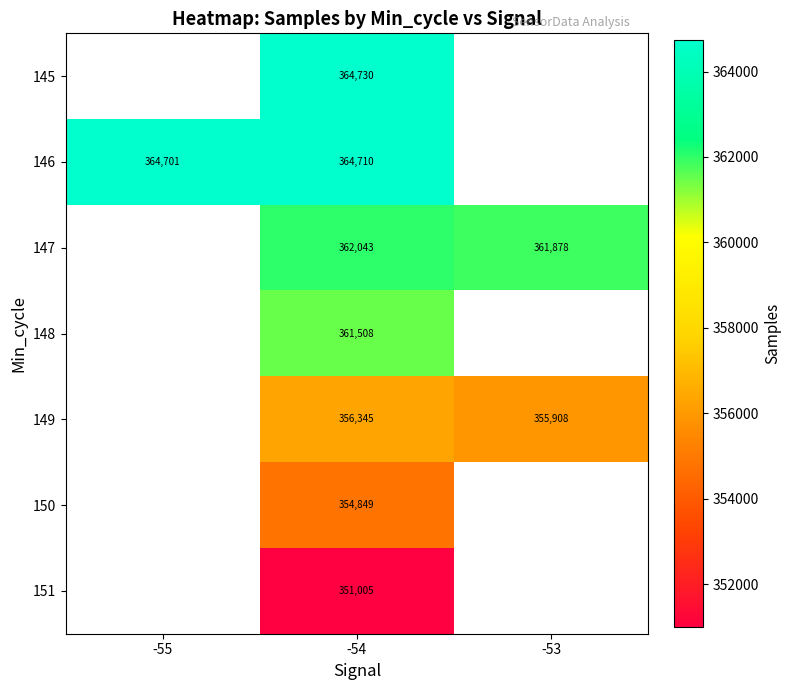

Which category has the highest value across all series?

-54